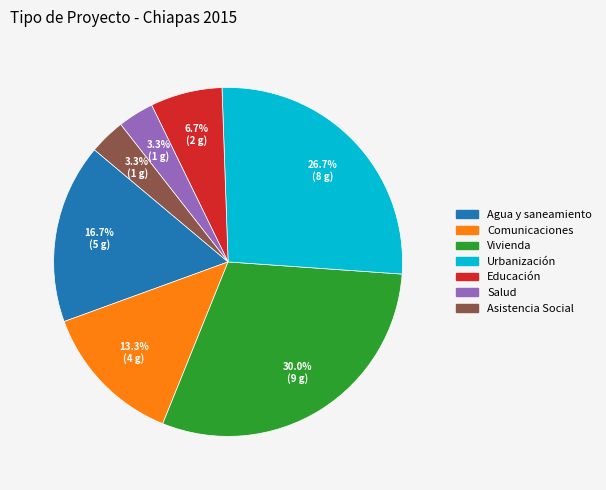

Which has a higher value, Salud or Vivienda?

Vivienda